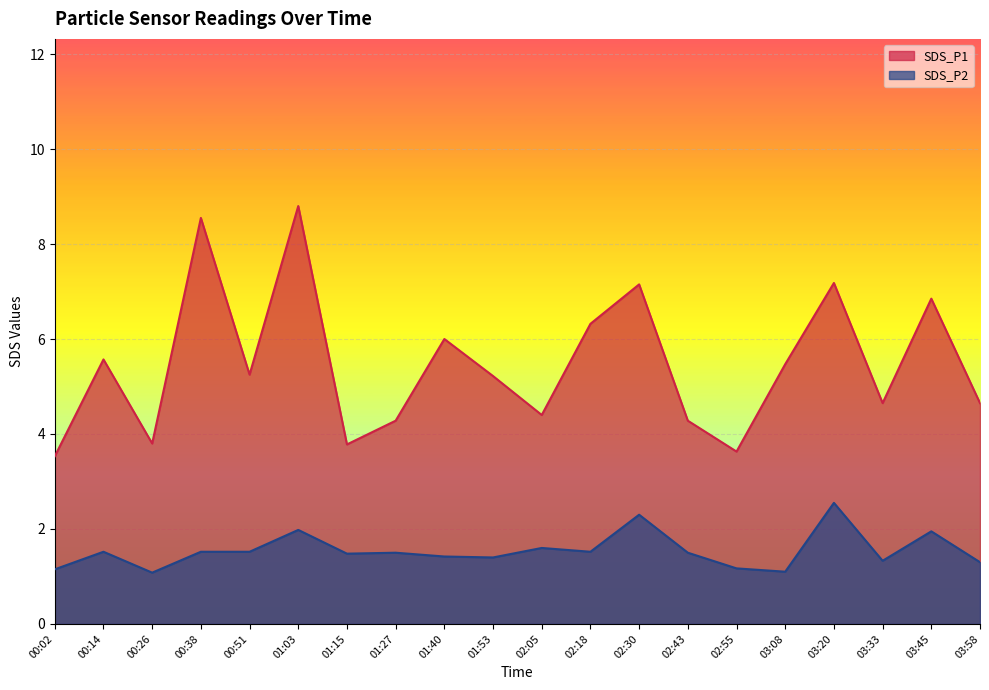

List the labels in order of SDS_P1 value, smallest first.

00:02, 02:55, 01:15, 00:26, 01:27, 02:43, 02:05, 03:33, 03:58, 01:53, 00:51, 03:08, 00:14, 01:40, 02:18, 03:45, 02:30, 03:20, 00:38, 01:03